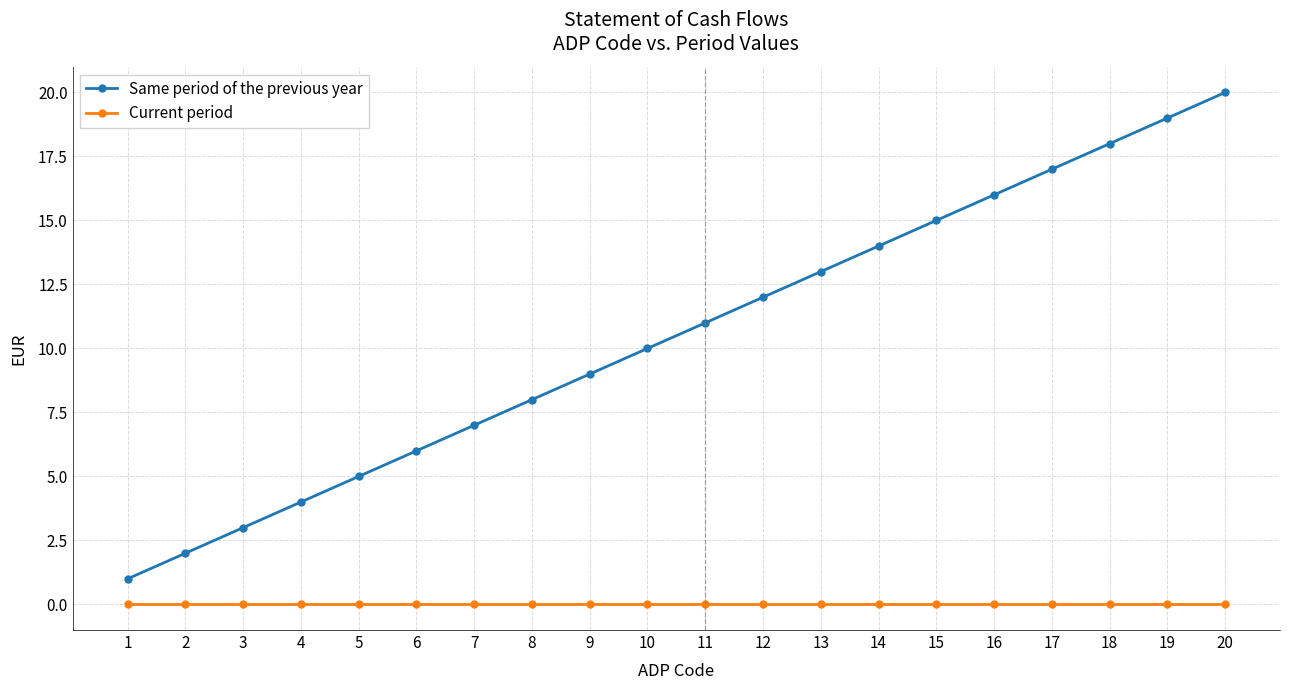

Which series has the largest total across all categories?

Same period of the previous year